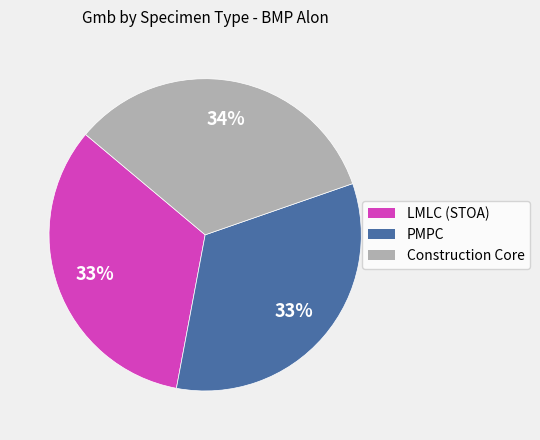

To the nearest percent, what is the combined percentage of PMPC and Construction Core?

67%